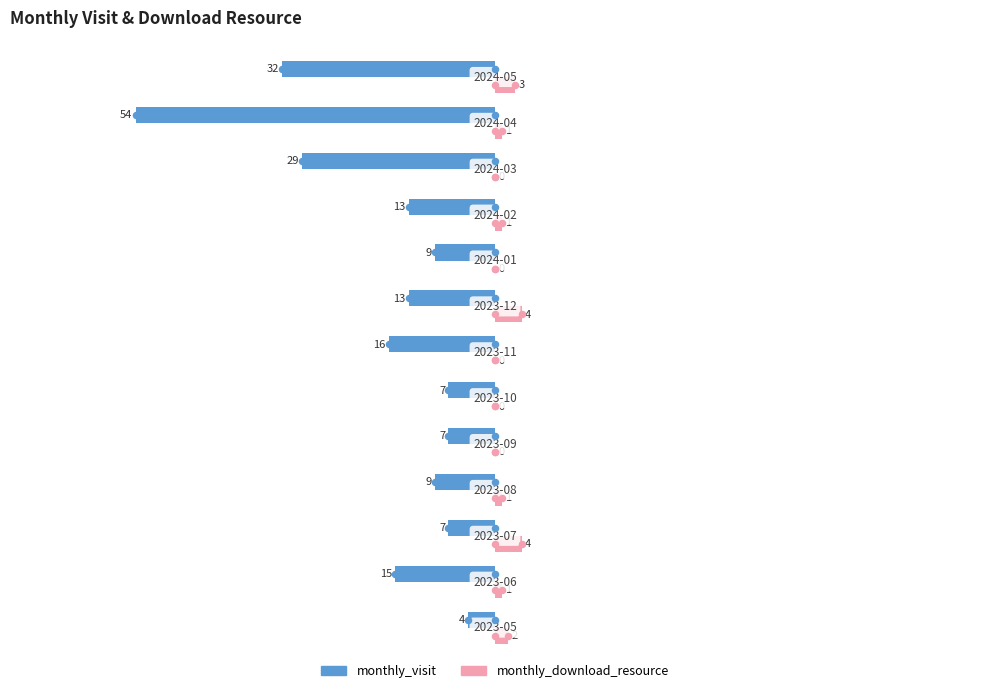

Which series has the largest total across all categories?

monthly_download_resource